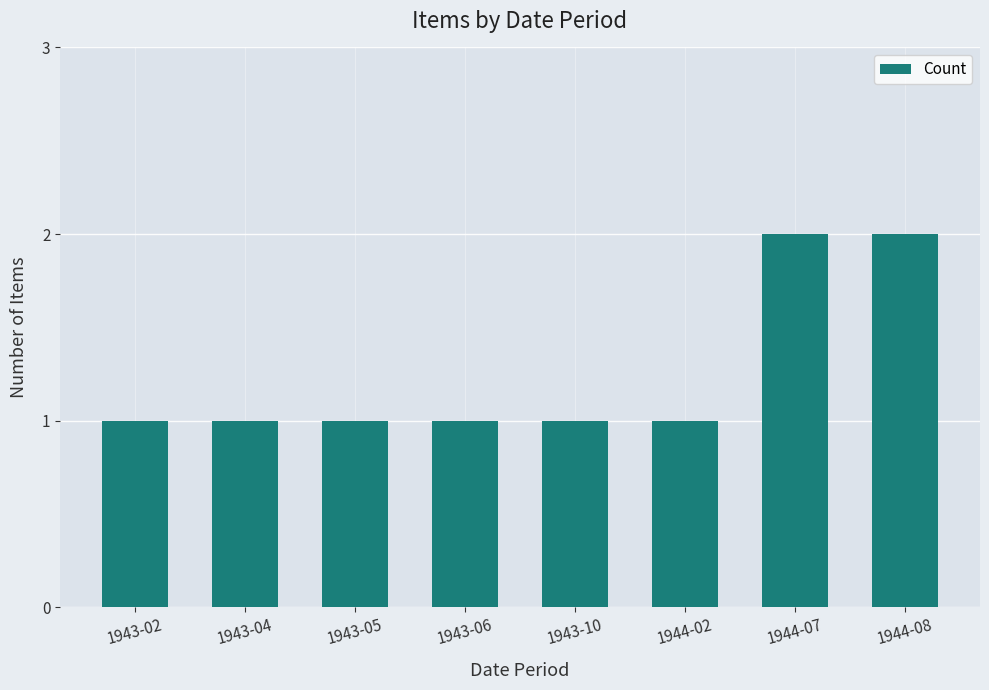

The chart shows a value of 2 at 1943-10. True or false?

False